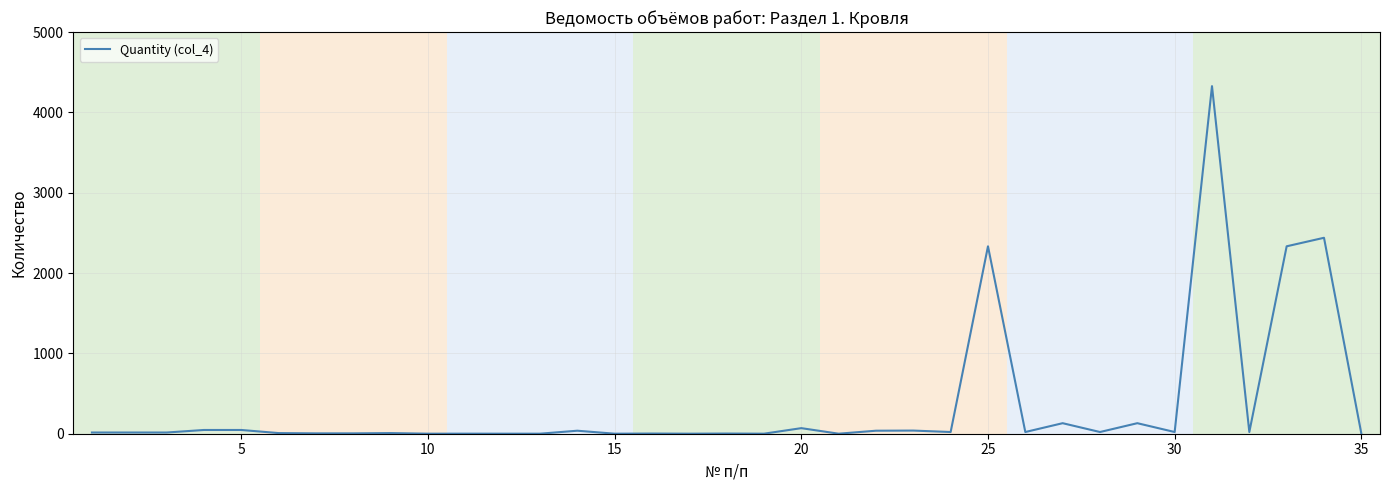

What is the greatest value displayed?

4326.8